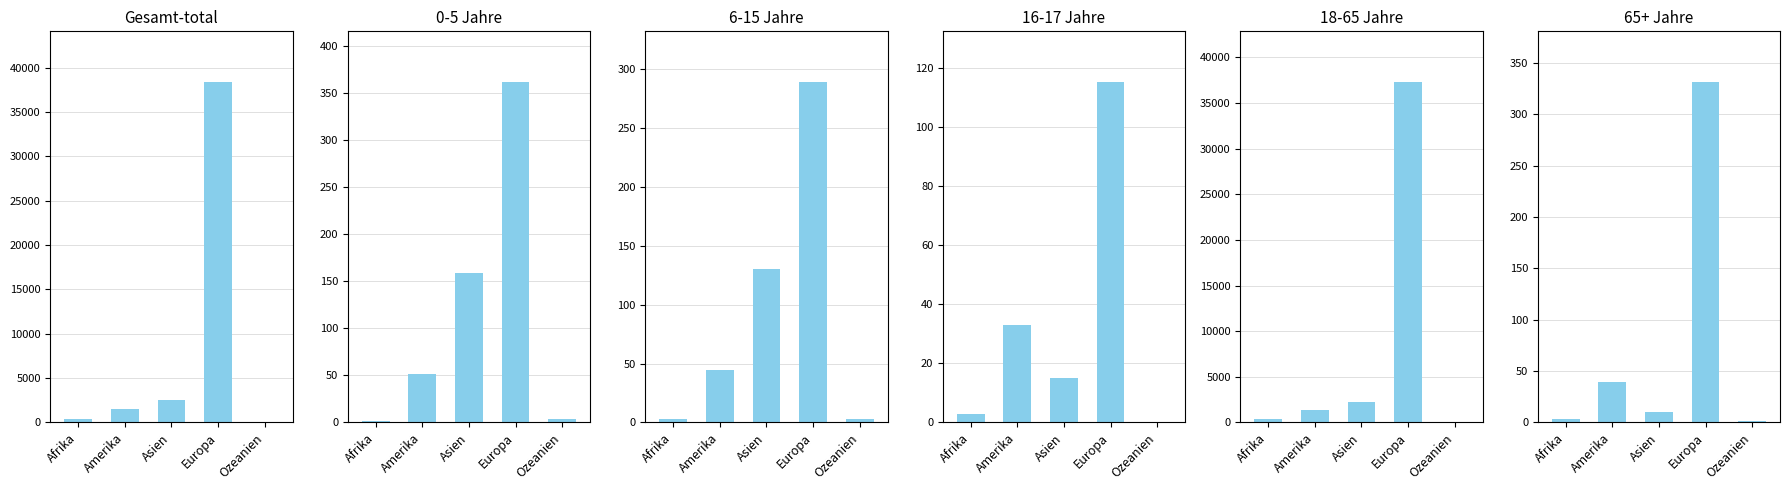

Reading right to left, list all the values displayed in this chart.

Gesamt-total: Ozeanien=54	Europa=38350	Asien=2552	Amerika=1527	Afrika=372
0-5 Jahre: Ozeanien=4	Europa=361	Asien=159	Amerika=51	Afrika=2
6-15 Jahre: Ozeanien=3	Europa=289	Asien=130	Amerika=45	Afrika=3
16-17 Jahre: Ozeanien=0	Europa=115	Asien=15	Amerika=33	Afrika=3
18-65 Jahre: Ozeanien=46	Europa=37254	Asien=2238	Amerika=1359	Afrika=361
65+ Jahre: Ozeanien=1	Europa=331	Asien=10	Amerika=39	Afrika=3